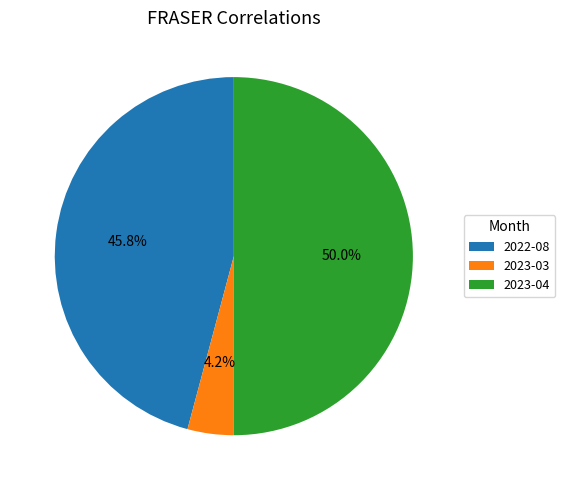

What percentage do 2022-08 and 2023-03 together represent?

50.0%